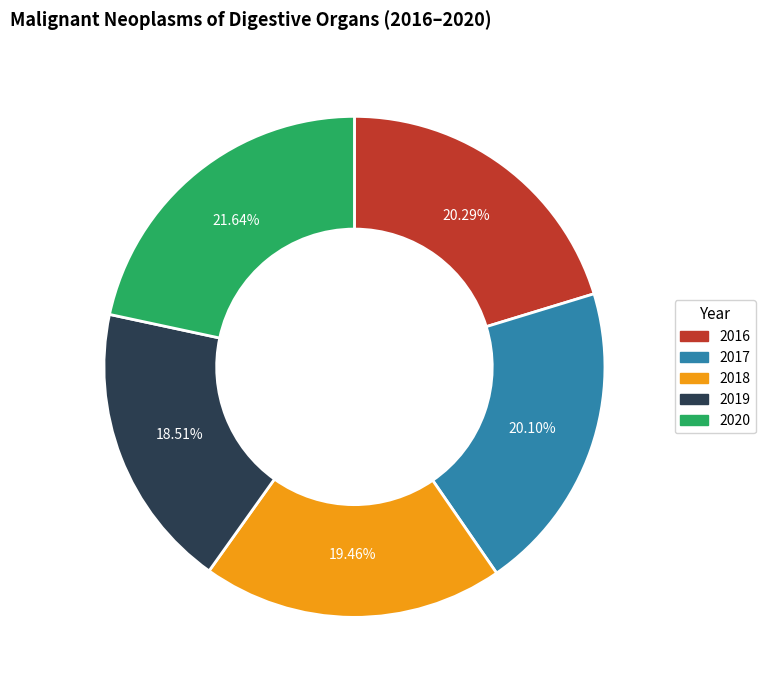

Which has a higher value, 2018 or 2019?

2018